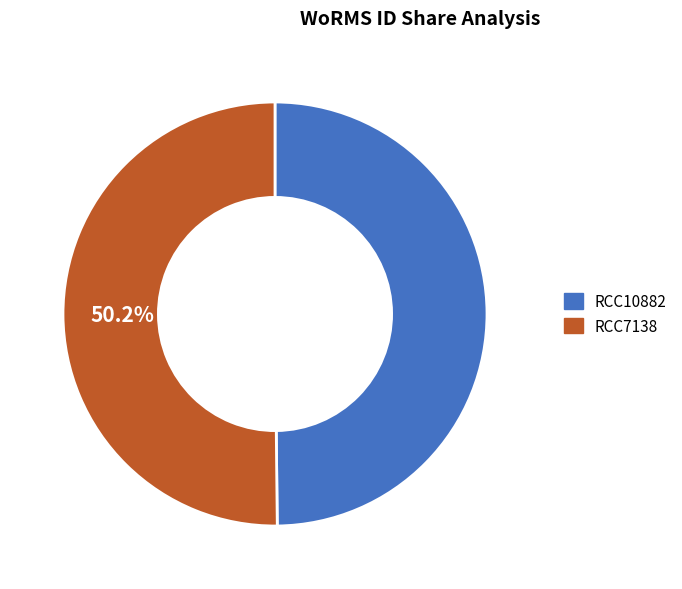

How many slices are in this pie chart?

2